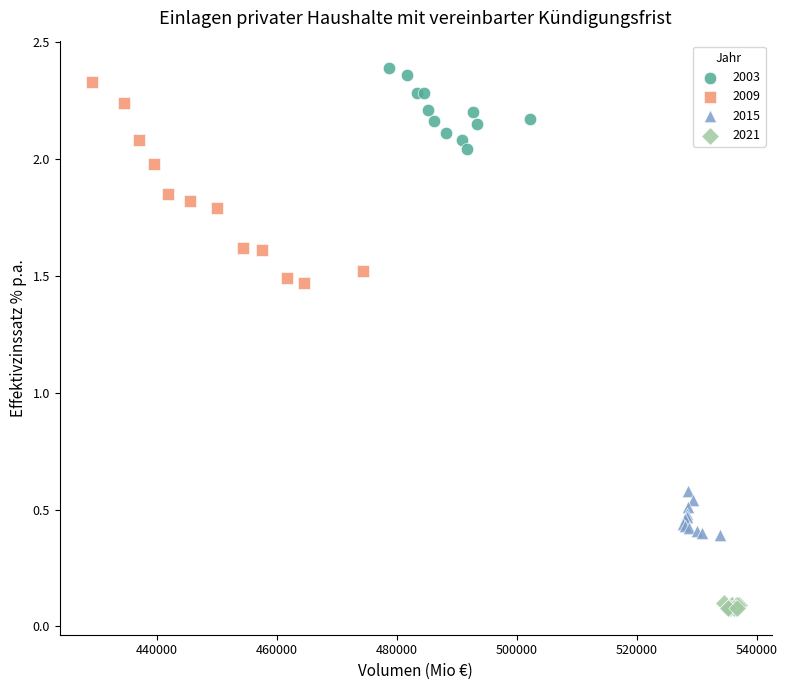

Which series reaches the minimum Y coordinate?

2021